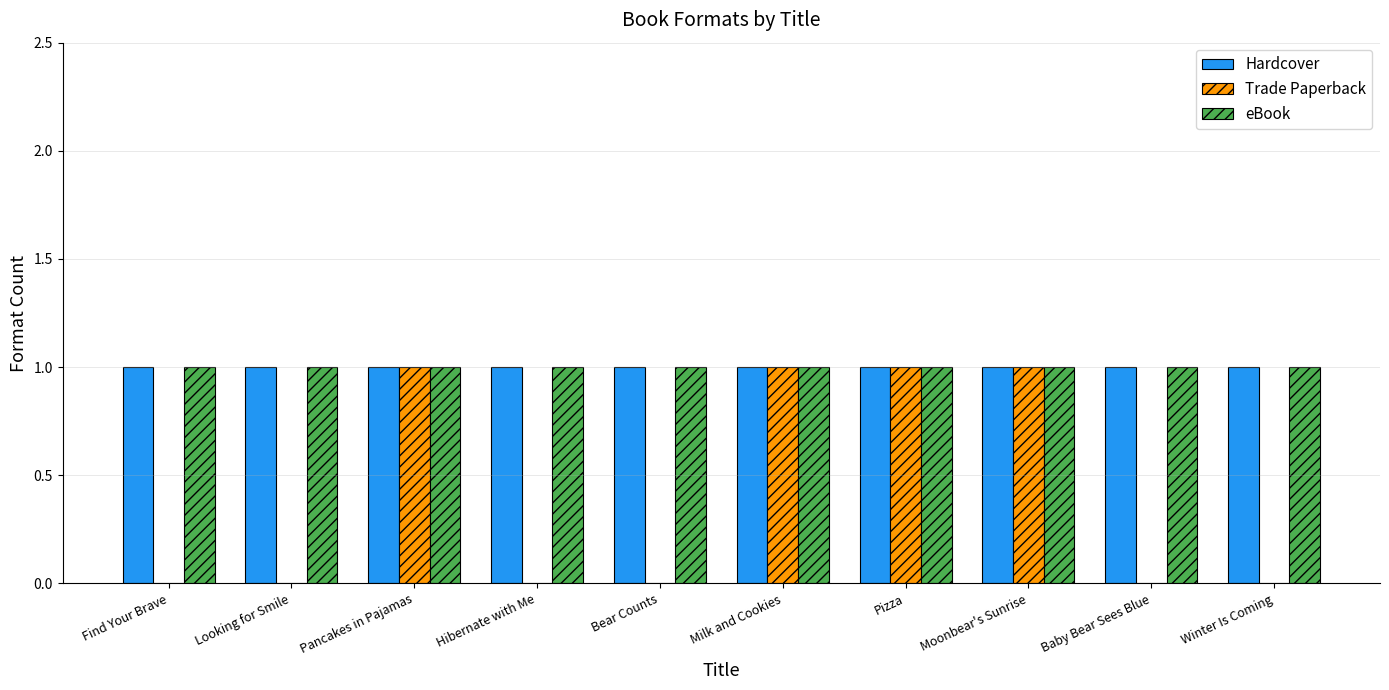

Is the value of eBook at Find Your Brave greater than the value of Trade Paperback at Winter Is Coming?

Yes